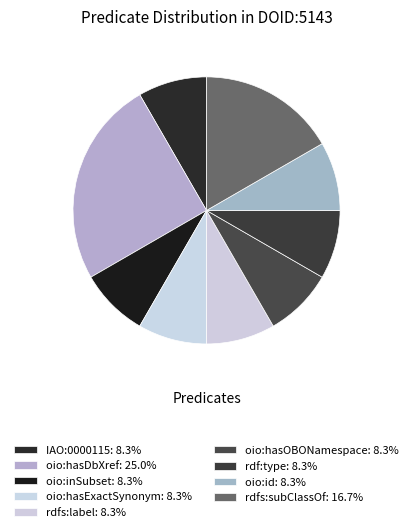

Approximately how many times larger is the value at oio:hasExactSynonym compared to oio:hasOBONamespace?

1.0